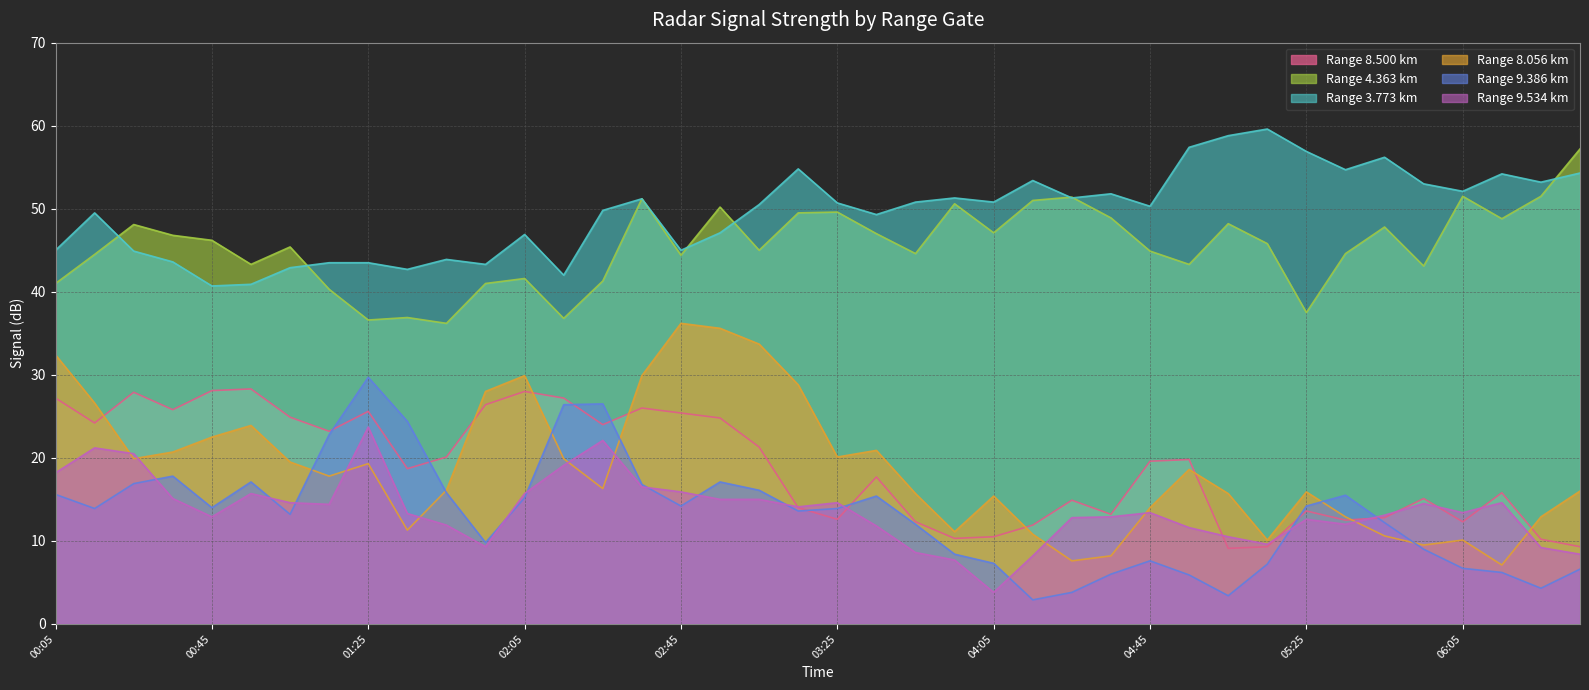

True or false: 9.534 has a value of 9.2 at 2020/01/28 06:25.

True